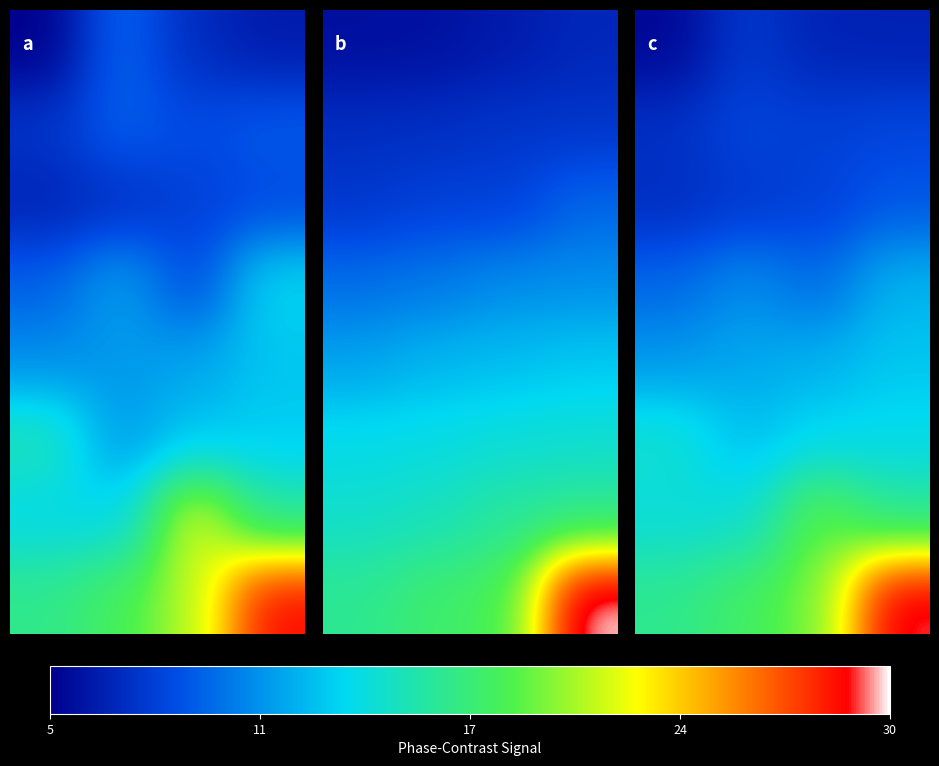

How many data points does each series have?

4